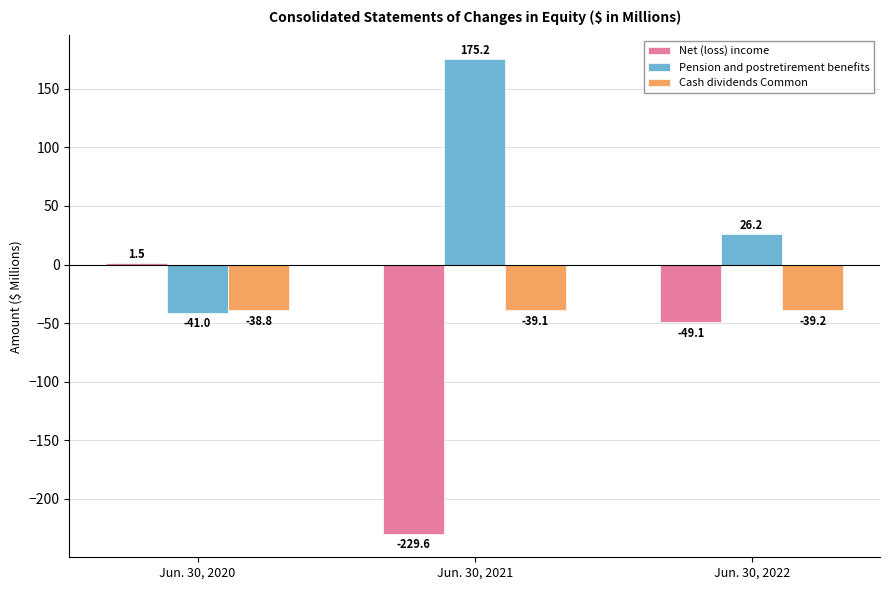

What is the smallest value displayed?

-229.6